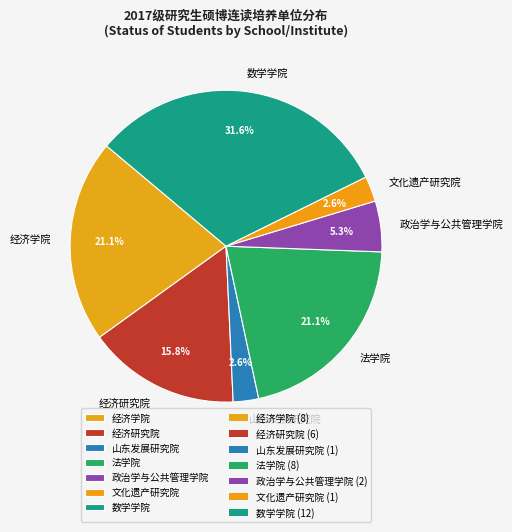

To the nearest percent, what is the average slice percentage?

14%